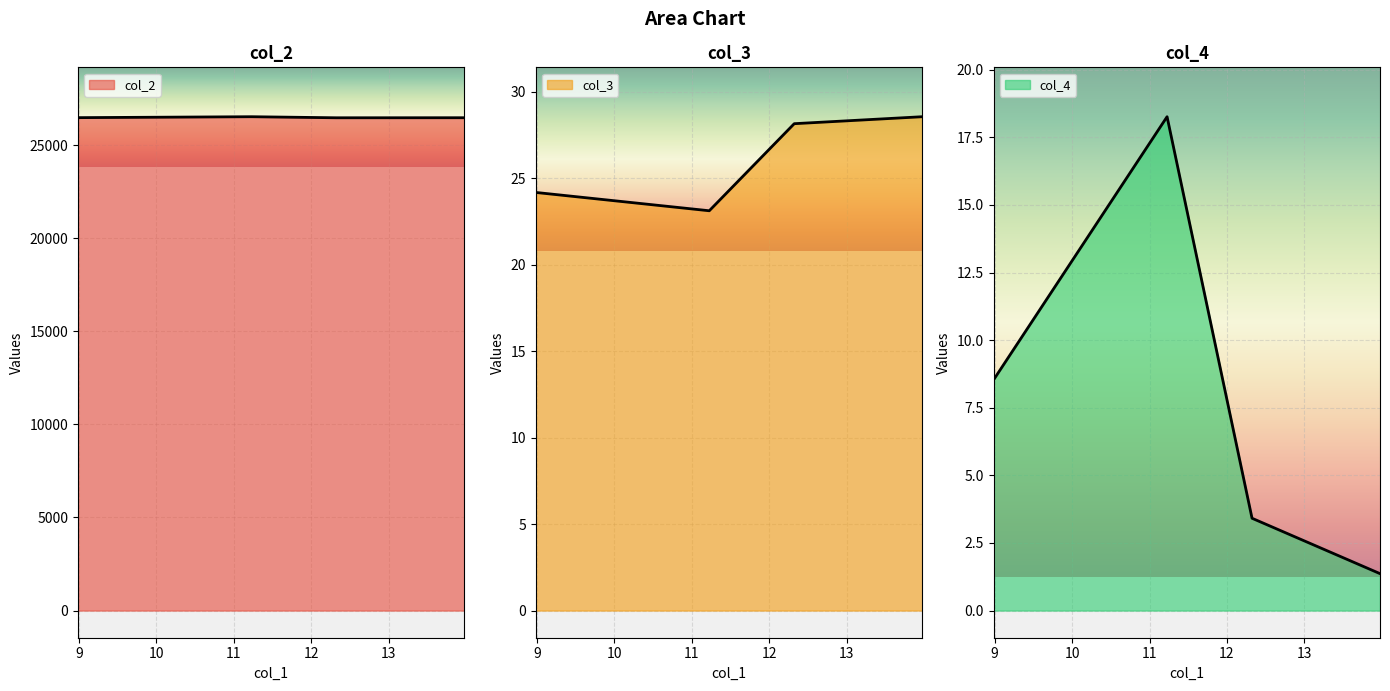

What is the value of the col_4 point at the 3rd from the left?

3.4